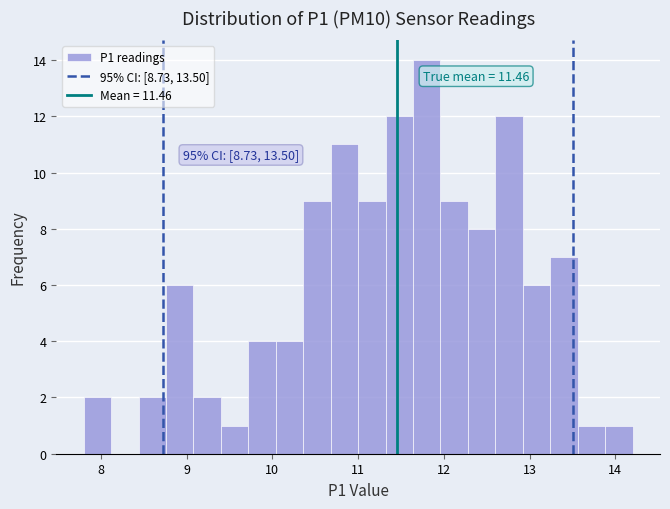

Read against the x-axis, roughly where is the centre of the tallest bar?

11.8